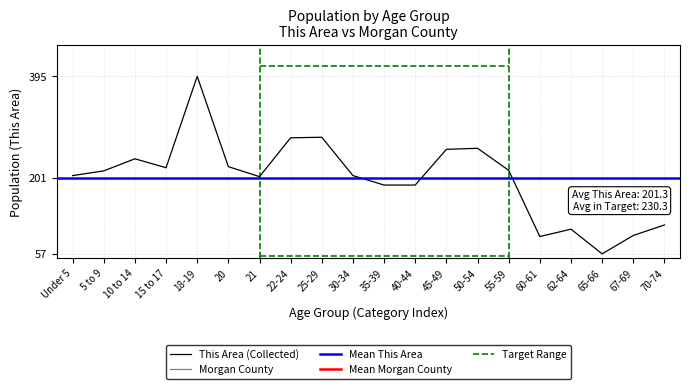

What is the sum of the This Area values at 21 and 50-54?

462